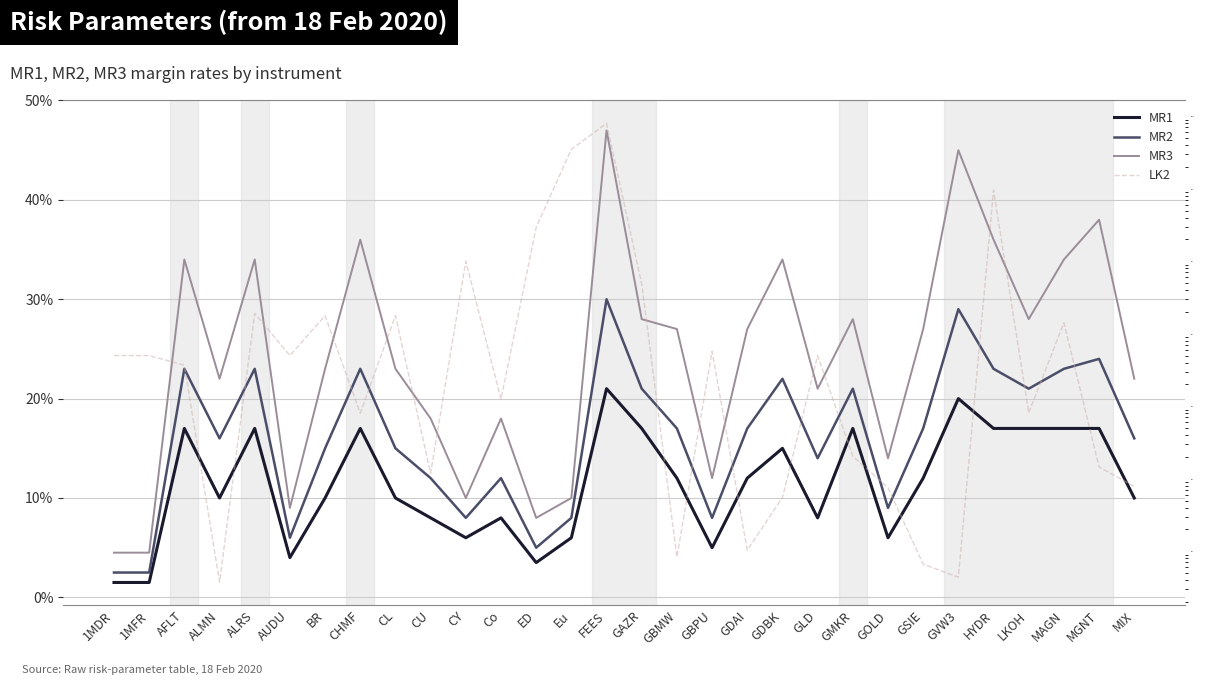

Which category has the lowest value across all series?

1MDR